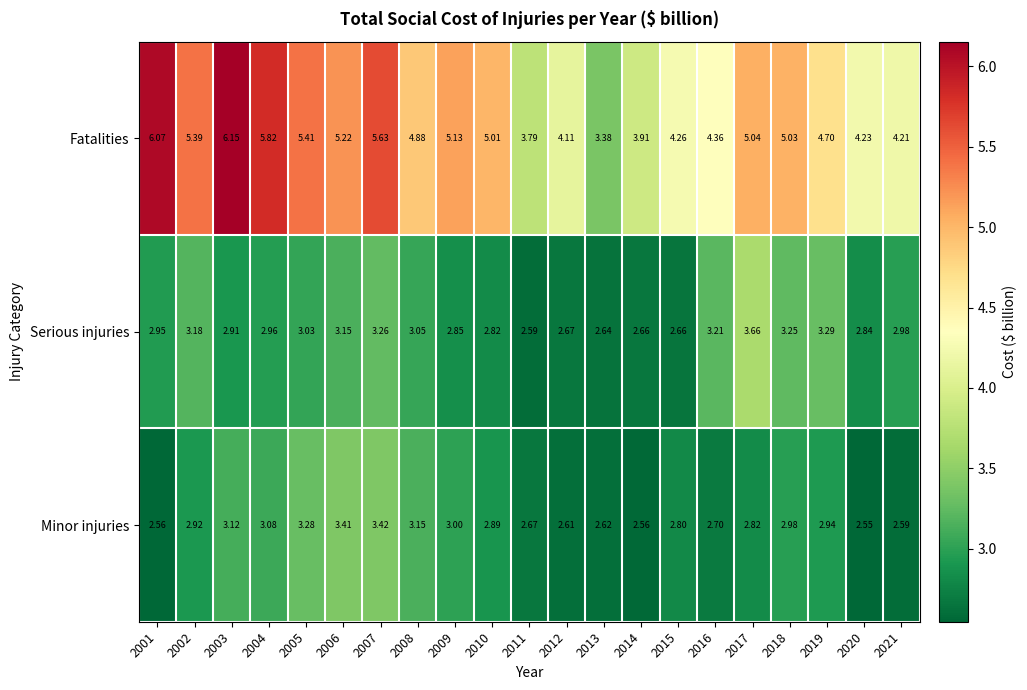

Rank the series by their maximum value, from highest to lowest.

Fatalities, Serious injuries, Minor injuries